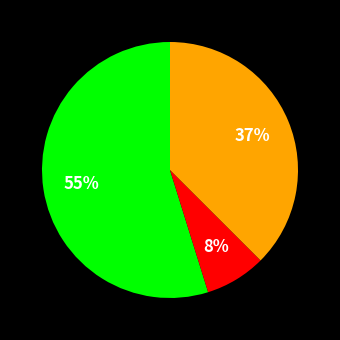

Is there any slice that represents more than half of the pie?

Yes